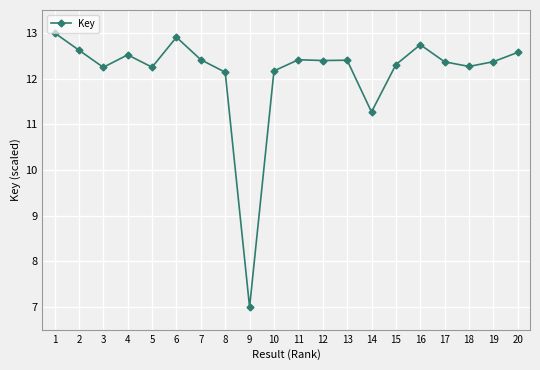

What is the value of the 11th point from the left?

12.4